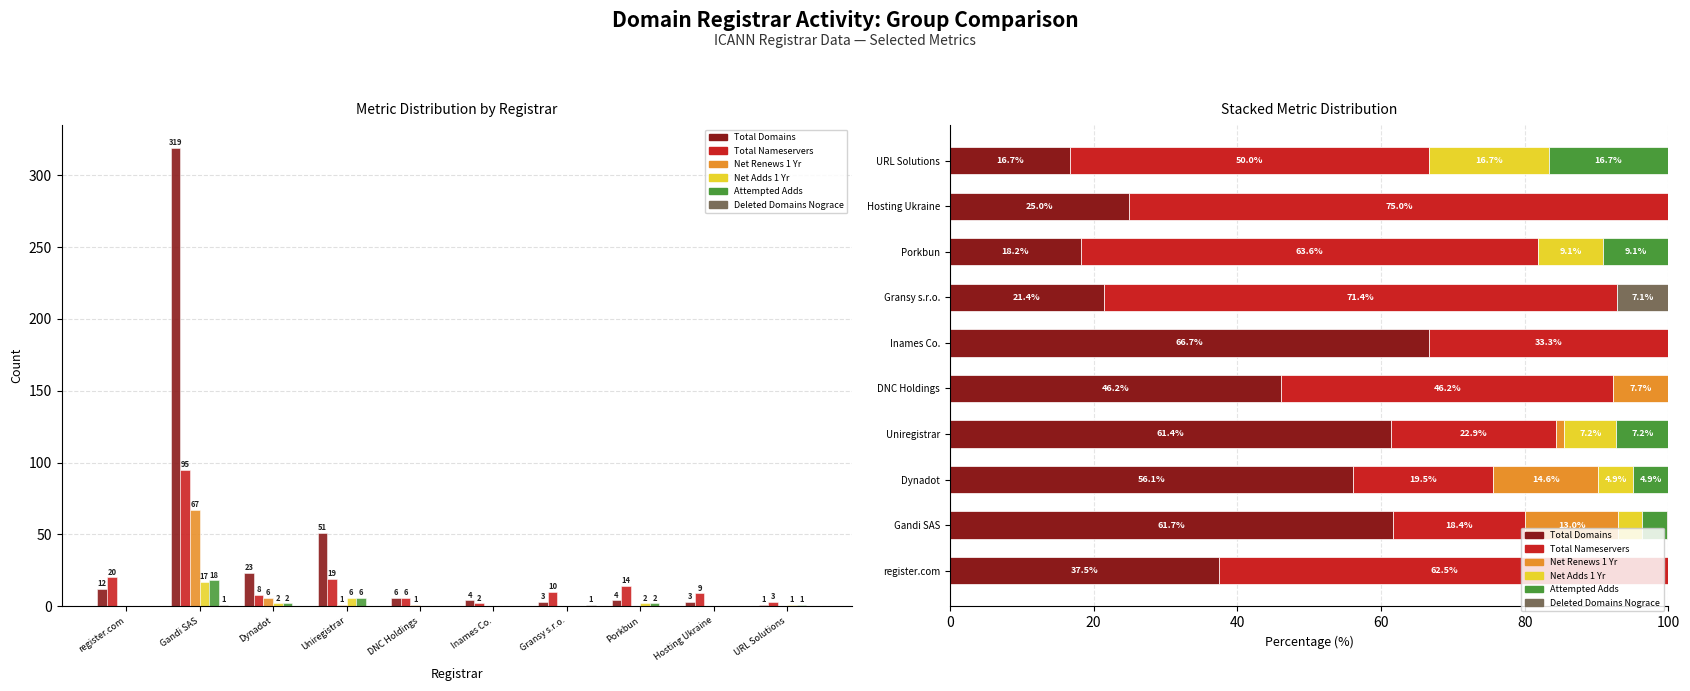

Reading left to right, extract all data points from this chart.

Total Domains: register.com=37.5	Gandi SAS=61.7	Dynadot=56.1	Uniregistrar=61.4	DNC Holdings=46.2	Inames Co.=66.7	Gransy s.r.o.=21.4	Porkbun=18.2	Hosting Ukraine=25.0	URL Solutions=16.7
Total Nameservers: register.com=62.5	Gandi SAS=18.4	Dynadot=19.5	Uniregistrar=22.9	DNC Holdings=46.2	Inames Co.=33.3	Gransy s.r.o.=71.4	Porkbun=63.6	Hosting Ukraine=75.0	URL Solutions=50.0
Net Renews 1 Yr: register.com=0.0	Gandi SAS=13.0	Dynadot=14.6	Uniregistrar=1.2	DNC Holdings=7.7	Inames Co.=0.0	Gransy s.r.o.=0.0	Porkbun=0.0	Hosting Ukraine=0.0	URL Solutions=0.0
Net Adds 1 Yr: register.com=0.0	Gandi SAS=3.3	Dynadot=4.9	Uniregistrar=7.2	DNC Holdings=0.0	Inames Co.=0.0	Gransy s.r.o.=0.0	Porkbun=9.1	Hosting Ukraine=0.0	URL Solutions=16.7
Attempted Adds: register.com=0.0	Gandi SAS=3.5	Dynadot=4.9	Uniregistrar=7.2	DNC Holdings=0.0	Inames Co.=0.0	Gransy s.r.o.=0.0	Porkbun=9.1	Hosting Ukraine=0.0	URL Solutions=16.7
Deleted Domains Nograce: register.com=0.0	Gandi SAS=0.2	Dynadot=0.0	Uniregistrar=0.0	DNC Holdings=0.0	Inames Co.=0.0	Gransy s.r.o.=7.1	Porkbun=0.0	Hosting Ukraine=0.0	URL Solutions=0.0